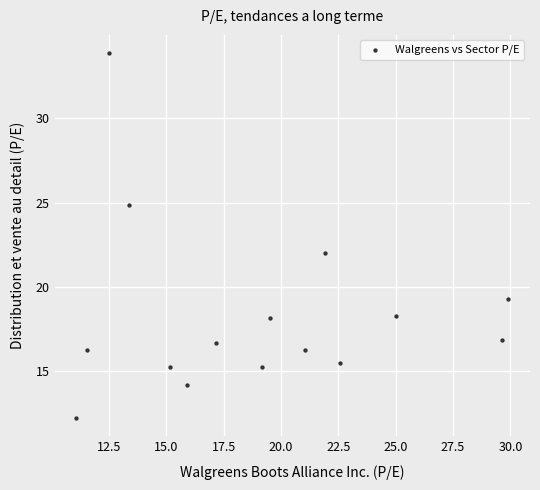

What Y value in the scatter plot is closest to 23?

22.0